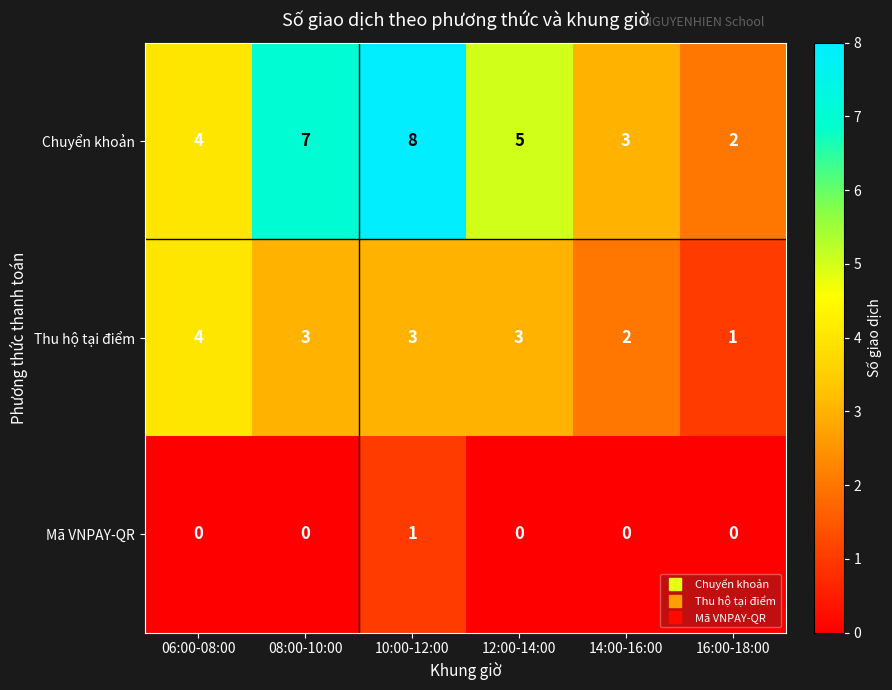

What is the sum of all Chuyển khoản values?

29